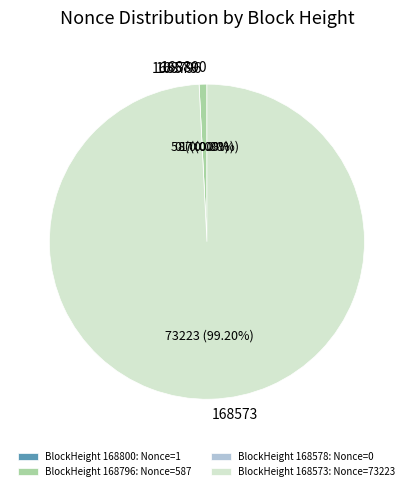

Is it true that 168796 is 1% of the pie?

True